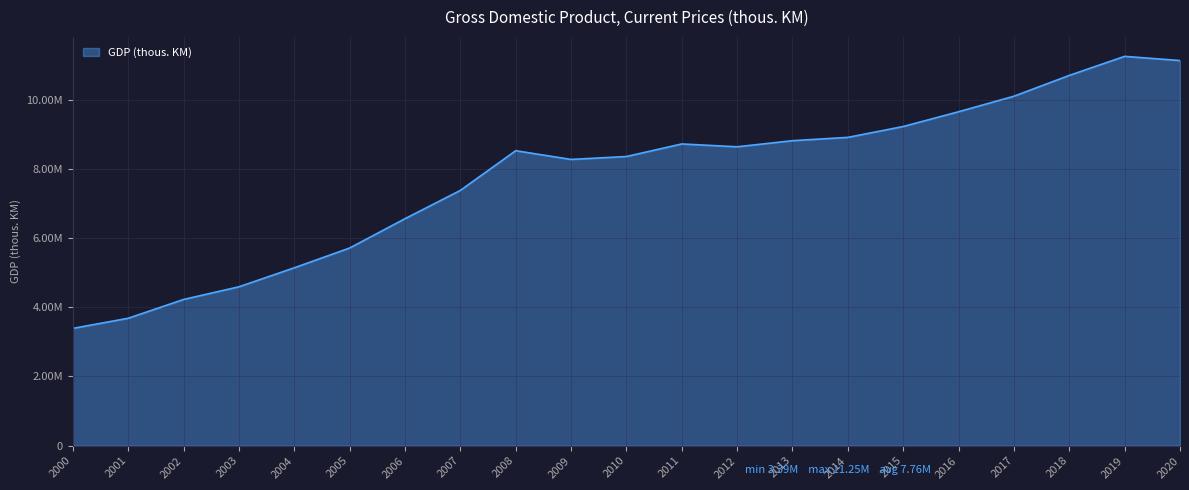

The value at 2015 is 9224129. True or false?

True